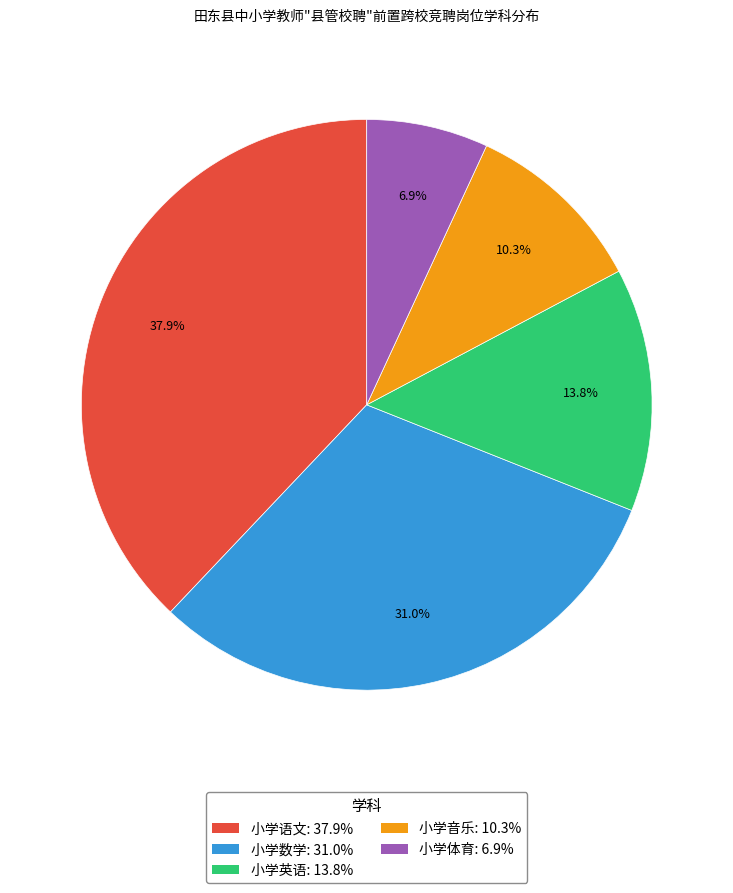

The 小学数学 slice represents 31% of the pie. True or false?

True